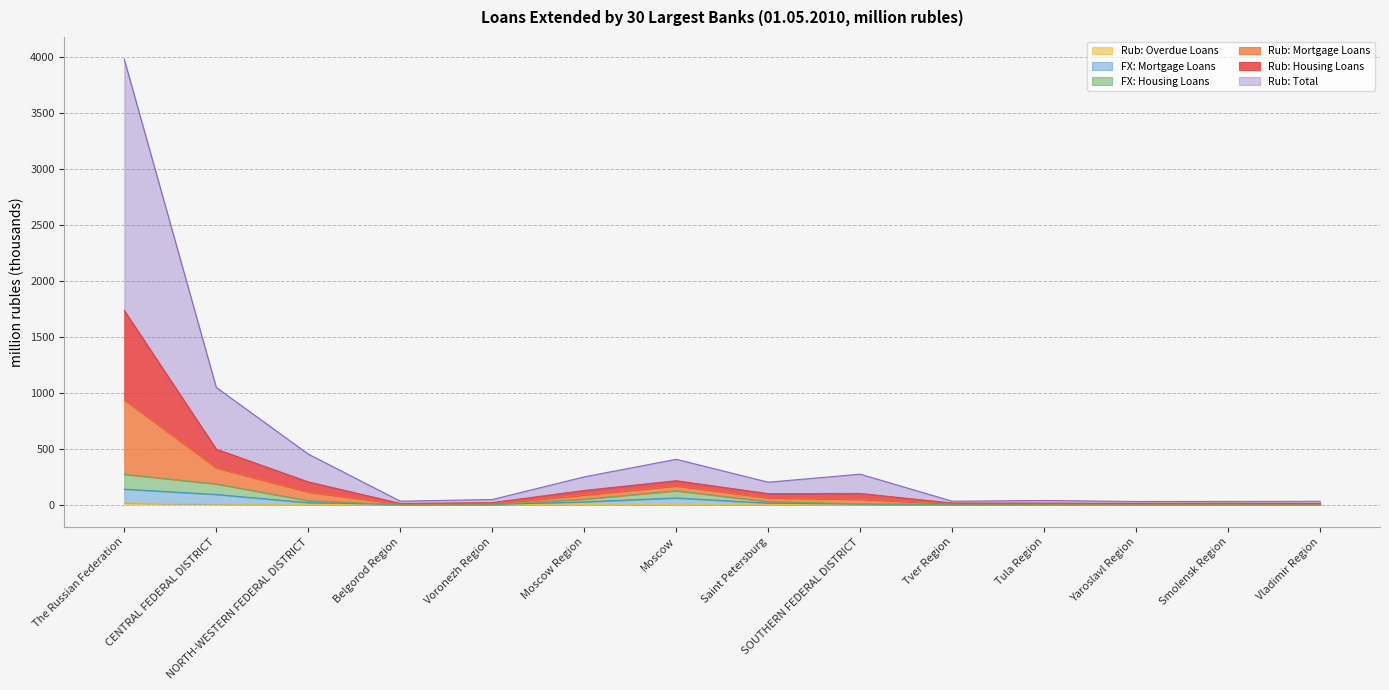

True or false: Rub: Overdue Loans and Rub: Total cross at least once.

False